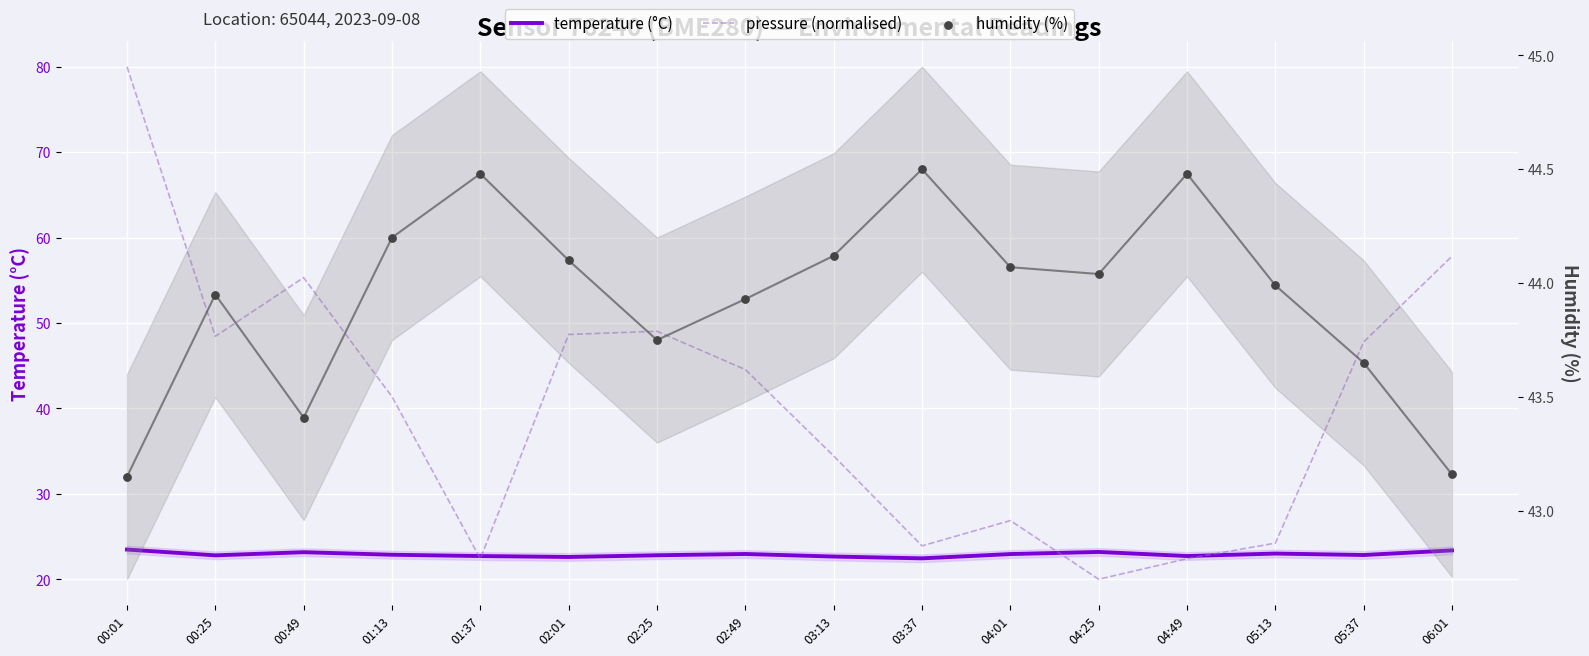

Which series reaches the minimum Y coordinate?

pressure (normalised)